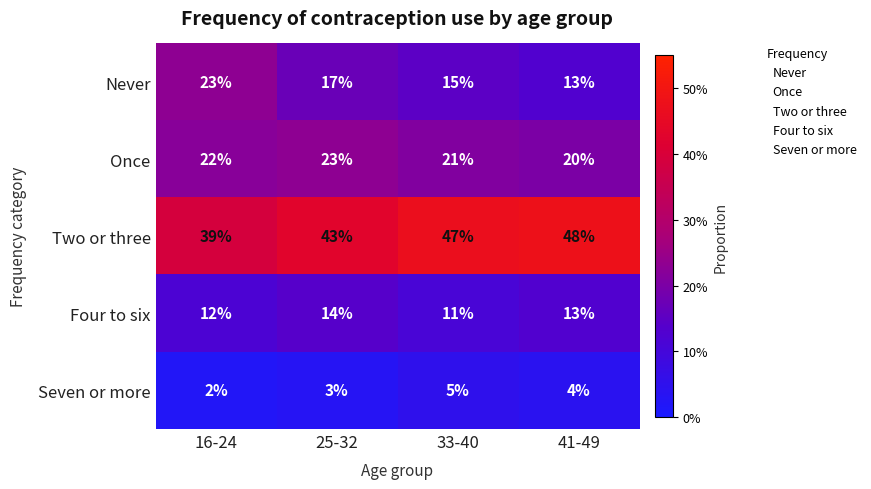

Which category has the highest value in the Two or three series?

41-49